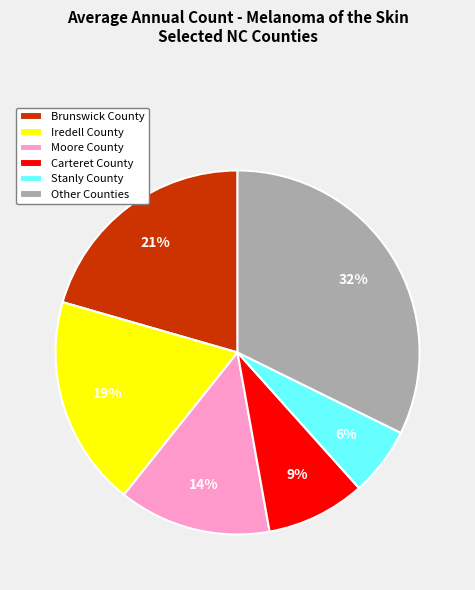

What is the smallest slice in the pie chart?

Stanly County